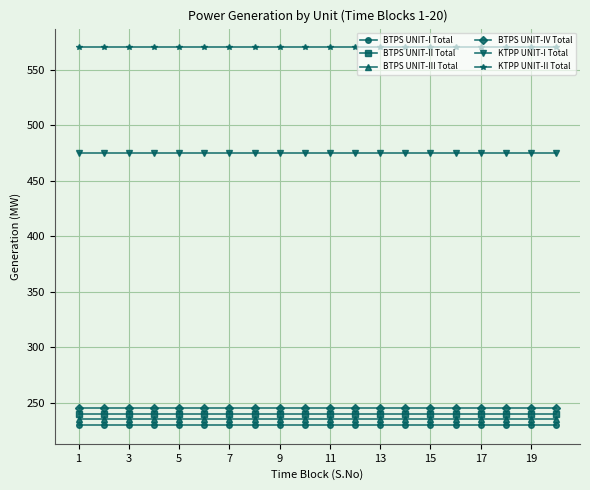

What is the sum of all BTPS UNIT-II Total values?

4800